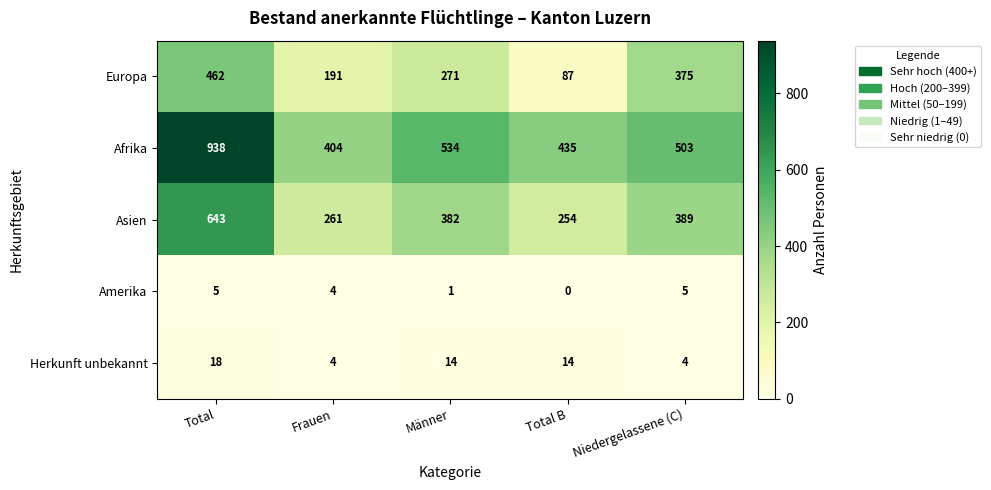

Which category has the lowest value across all series?

Total B